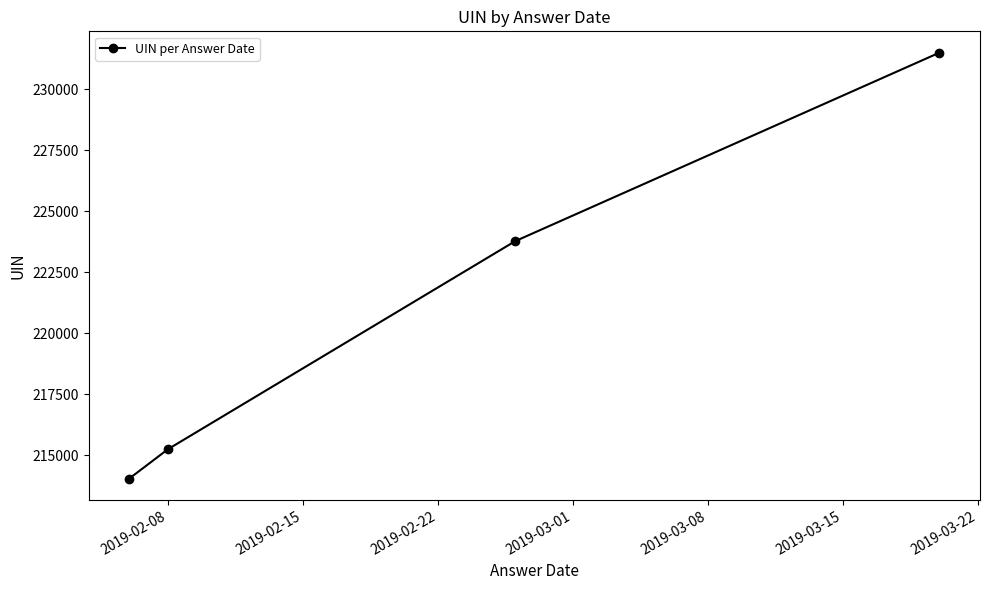

What is the value of the 1st point from the left?

214044